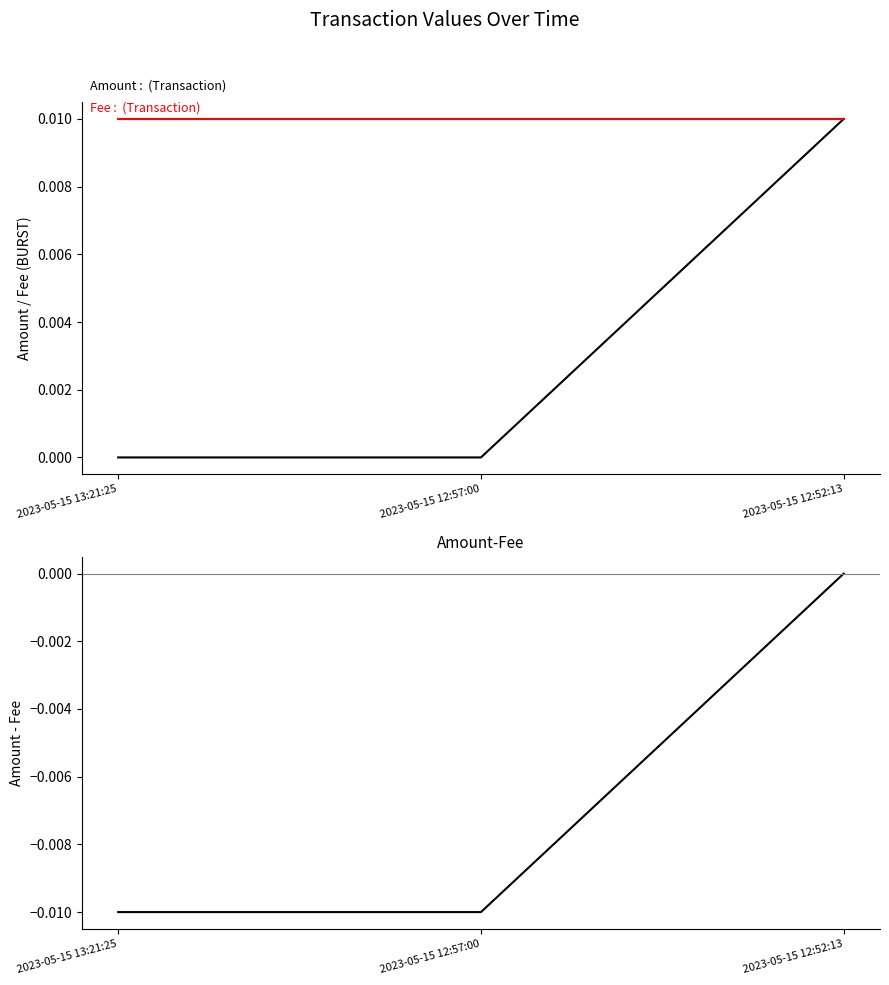

Reading right to left, transcribe all the data shown in this chart.

Amount: 2023-05-15 12:52:13=0.0	2023-05-15 12:57:00=0.0	2023-05-15 13:21:25=0.0
Fee: 2023-05-15 12:52:13=0.0	2023-05-15 12:57:00=0.0	2023-05-15 13:21:25=0.0
Amount - Fee: 2023-05-15 12:52:13=0.0	2023-05-15 12:57:00=-0.0	2023-05-15 13:21:25=-0.0